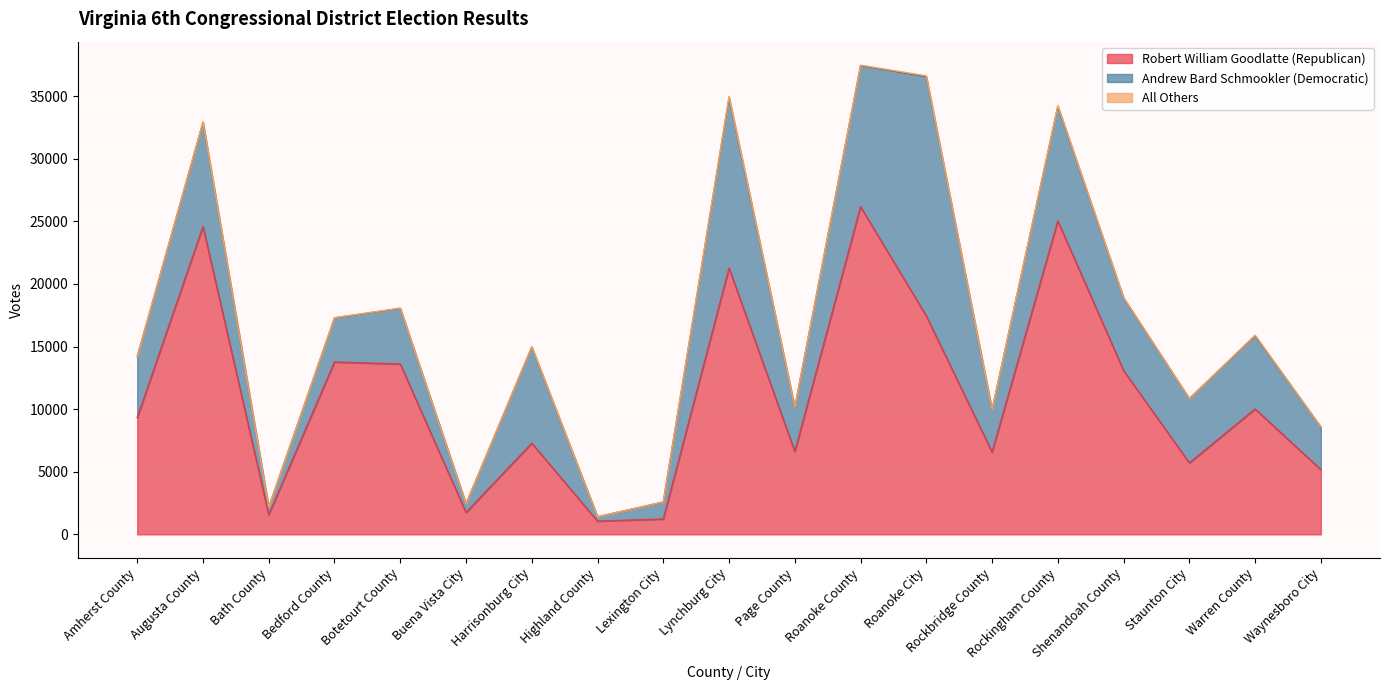

Reading left to right, list all the values displayed in this chart.

Robert William Goodlatte (Republican): Amherst County=9328	Augusta County=24587	Bath County=1574	Bedford County=13767	Botetourt County=13608	Buena Vista City=1749	Harrisonburg City=7284	Highland County=1057	Lexington City=1229	Lynchburg City=21271	Page County=6615	Roanoke County=26172	Roanoke City=17448	Rockbridge County=6572	Rockingham County=25037	Shenandoah County=13085	Staunton City=5708	Warren County=10016	Waynesboro City=5171
Andrew Bard Schmookler (Democratic): Amherst County=4872	Augusta County=8315	Bath County=589	Bedford County=3520	Botetourt County=4439	Buena Vista City=691	Harrisonburg City=7670	Highland County=351	Lexington City=1351	Lynchburg City=13585	Page County=3533	Roanoke County=11259	Roanoke City=19089	Rockbridge County=3384	Rockingham County=9135	Shenandoah County=5795	Staunton City=5134	Warren County=5836	Waynesboro City=3401
All Others: Amherst County=15	Augusta County=58	Bath County=5	Bedford County=25	Botetourt County=29	Buena Vista City=4	Harrisonburg City=49	Highland County=0	Lexington City=11	Lynchburg City=129	Page County=14	Roanoke County=48	Roanoke City=90	Rockbridge County=16	Rockingham County=75	Shenandoah County=38	Staunton City=11	Warren County=59	Waynesboro City=12